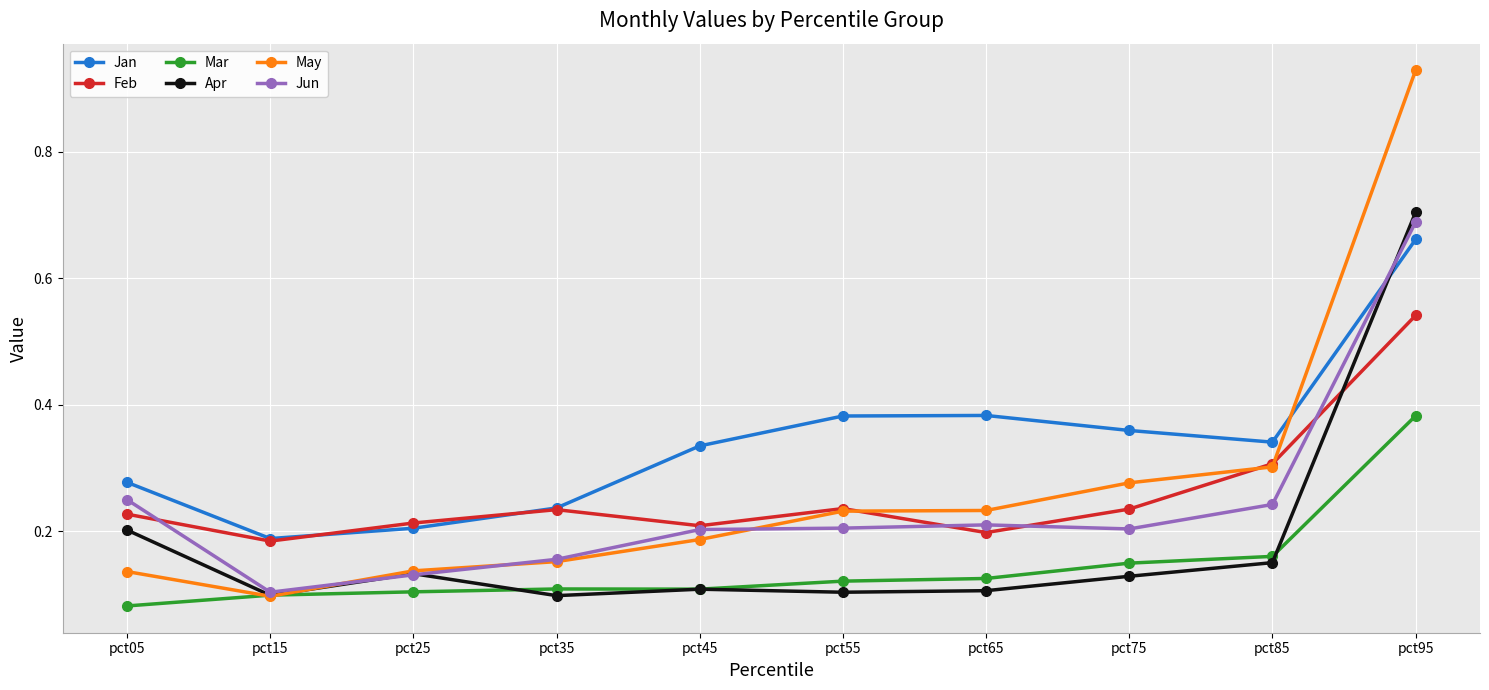

List the series in order of their peak value, highest first.

May, Apr, Jun, Jan, Feb, Mar